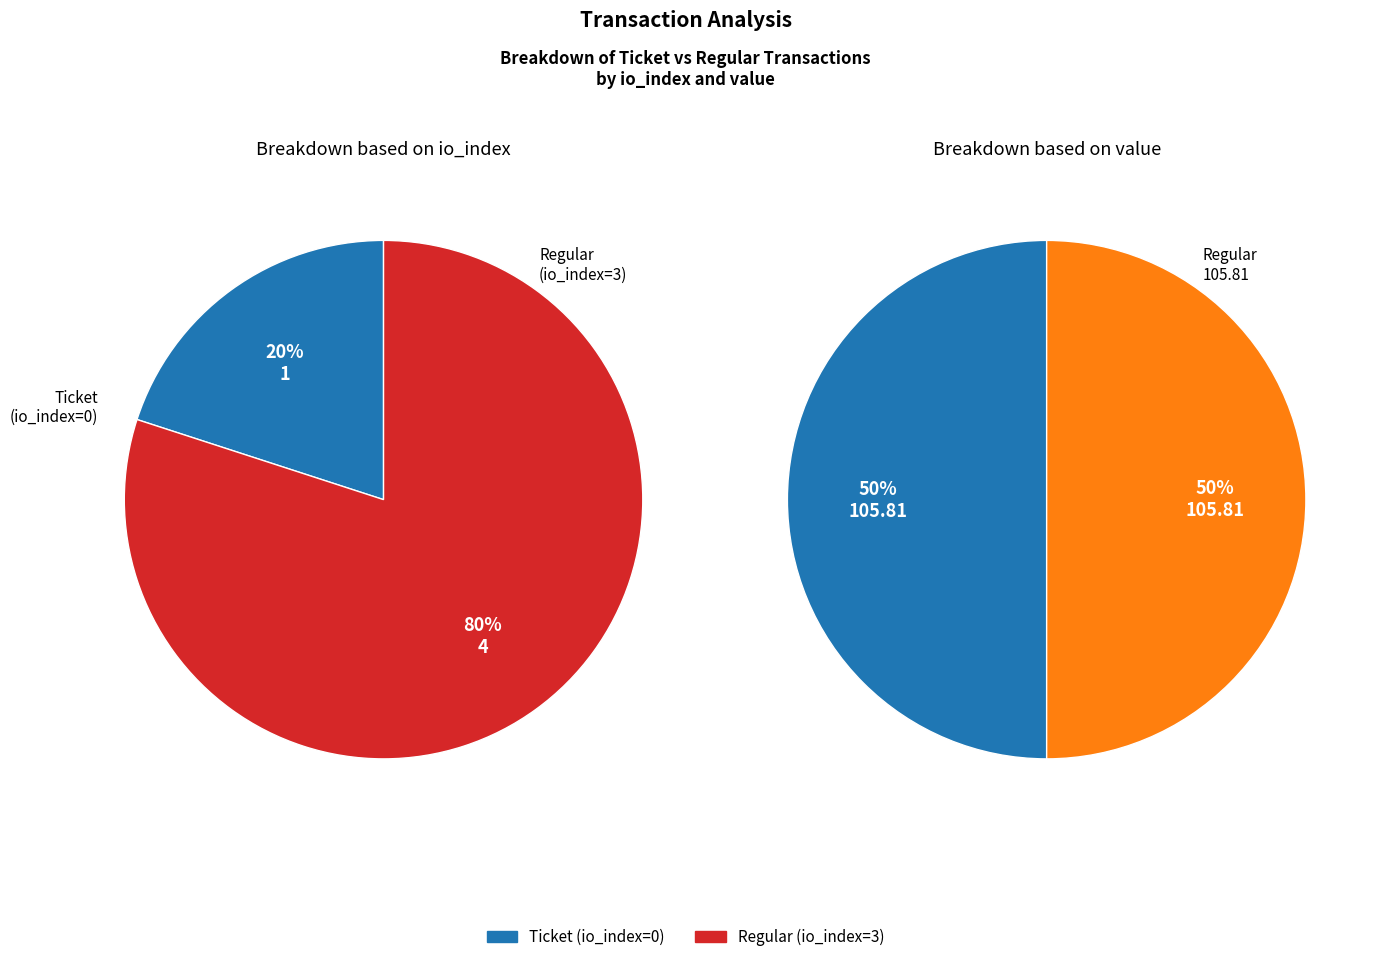

Count the number of slices in the pie.

2